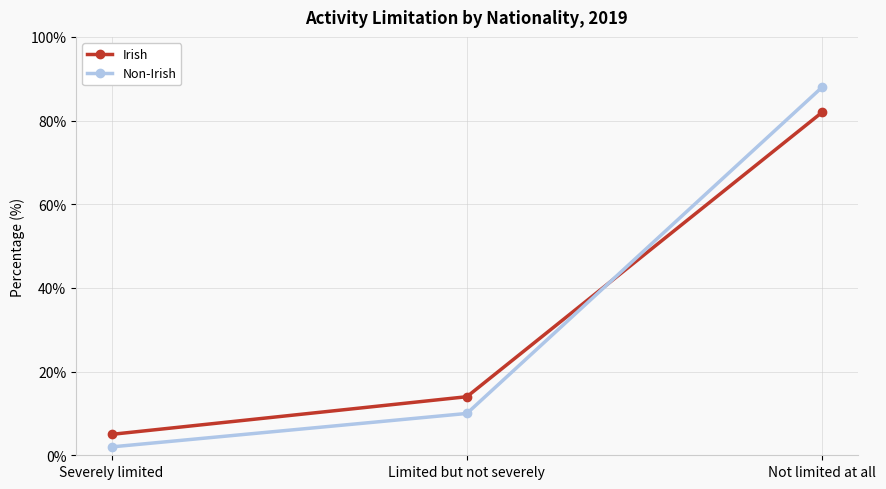

What is the label of the 3rd point from the right?

Severely limited